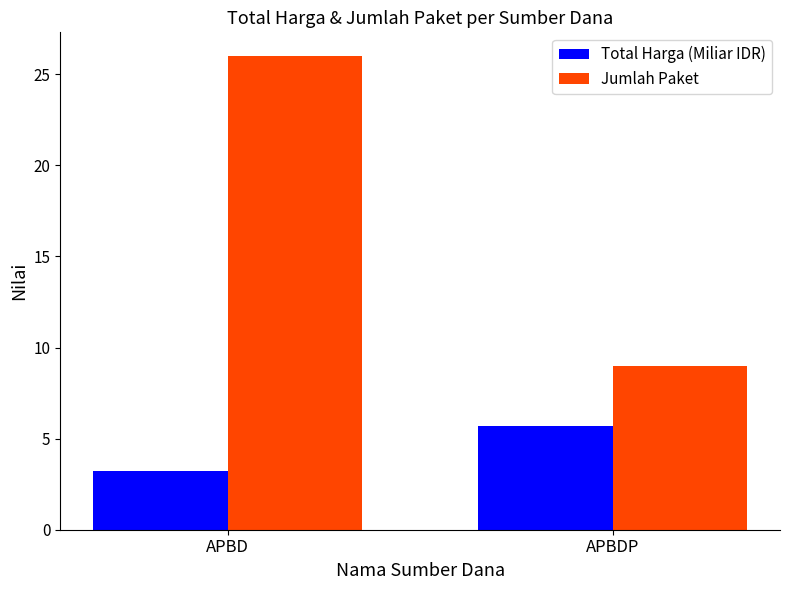

Reading left to right, extract all data points from this chart.

Total Harga (Miliar IDR): 3.2	5.7
Jumlah Paket: 26.0	9.0